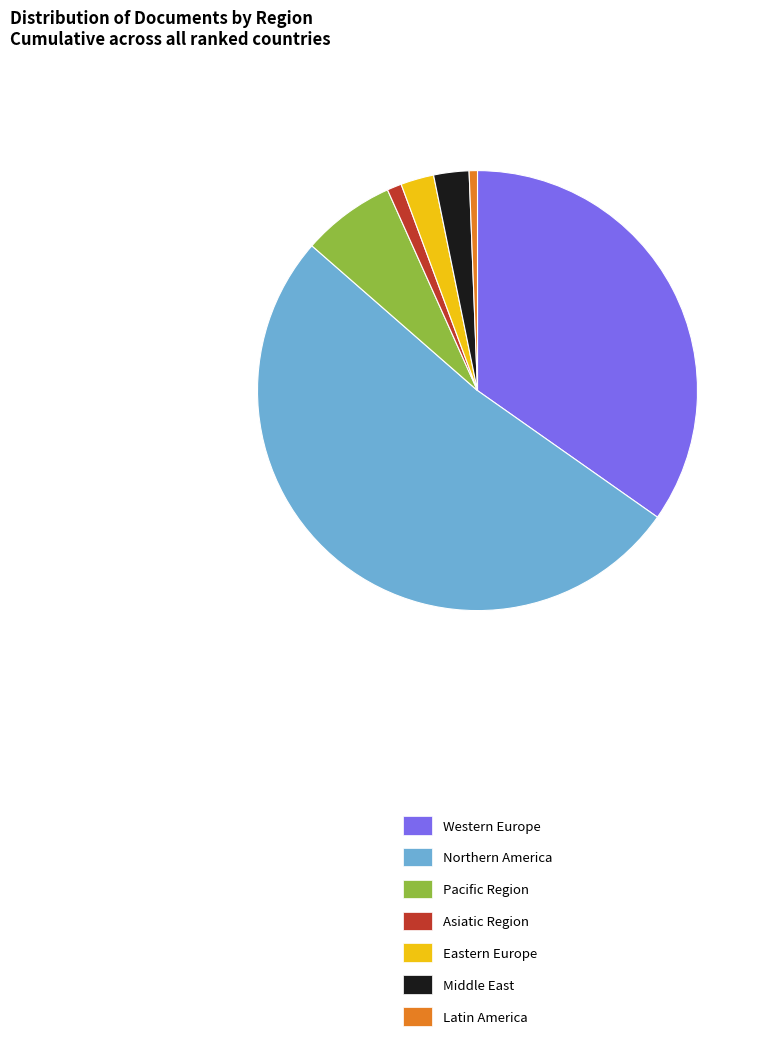

What is the largest slice in the pie chart?

Northern America